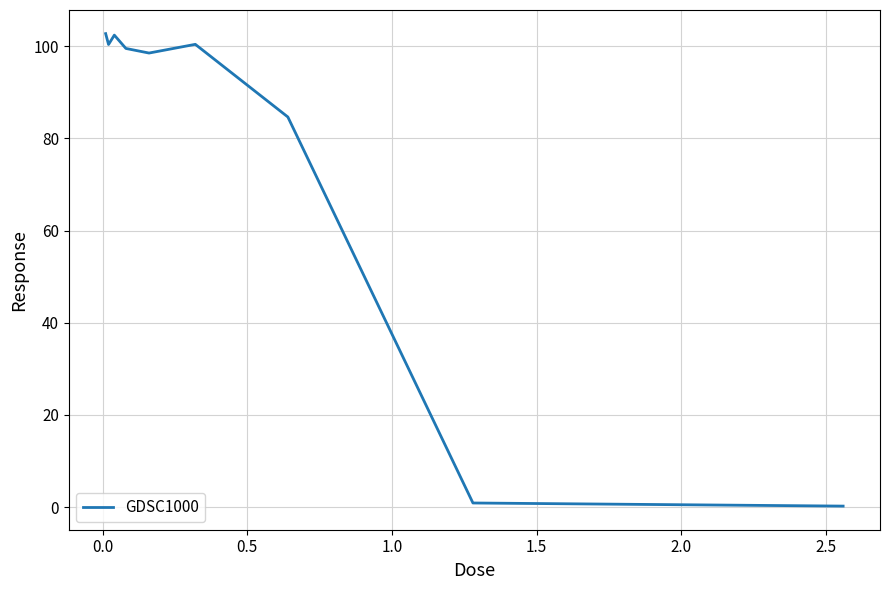

What is the difference between the maximum and minimum values?

102.5